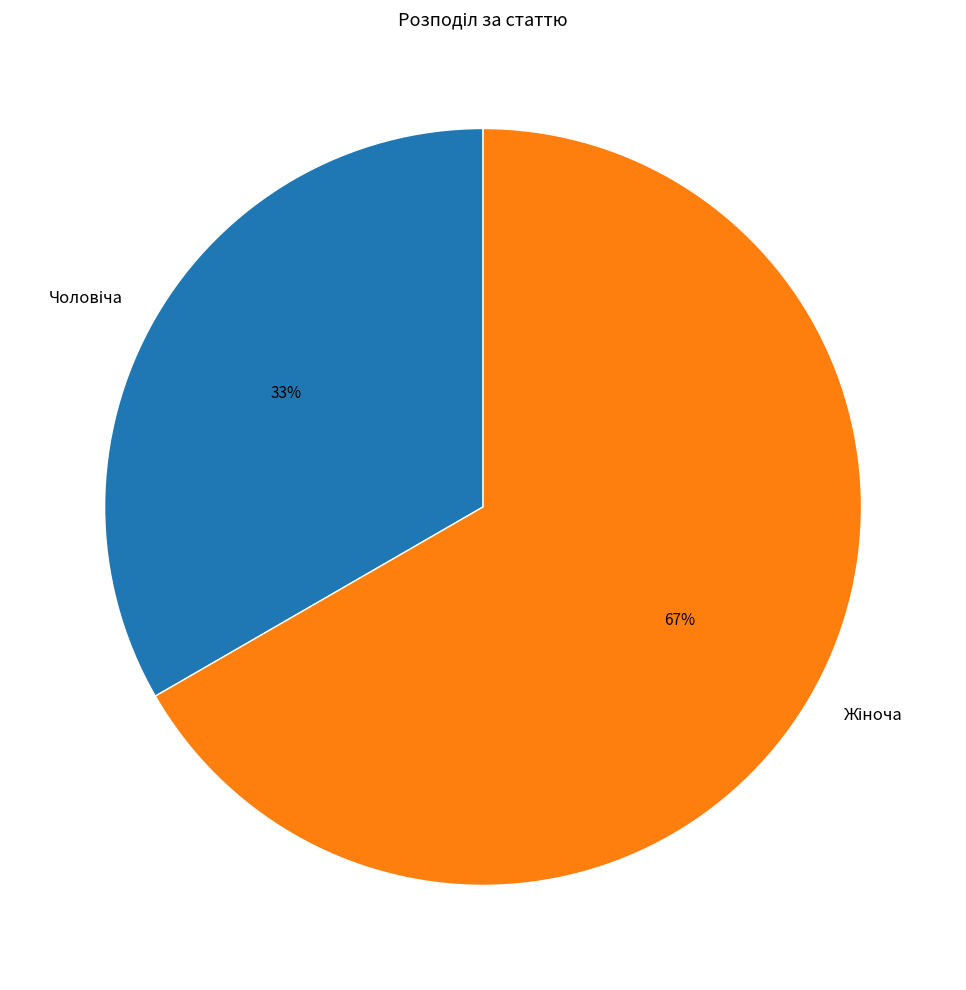

To the nearest percent, what is the average slice percentage?

50%